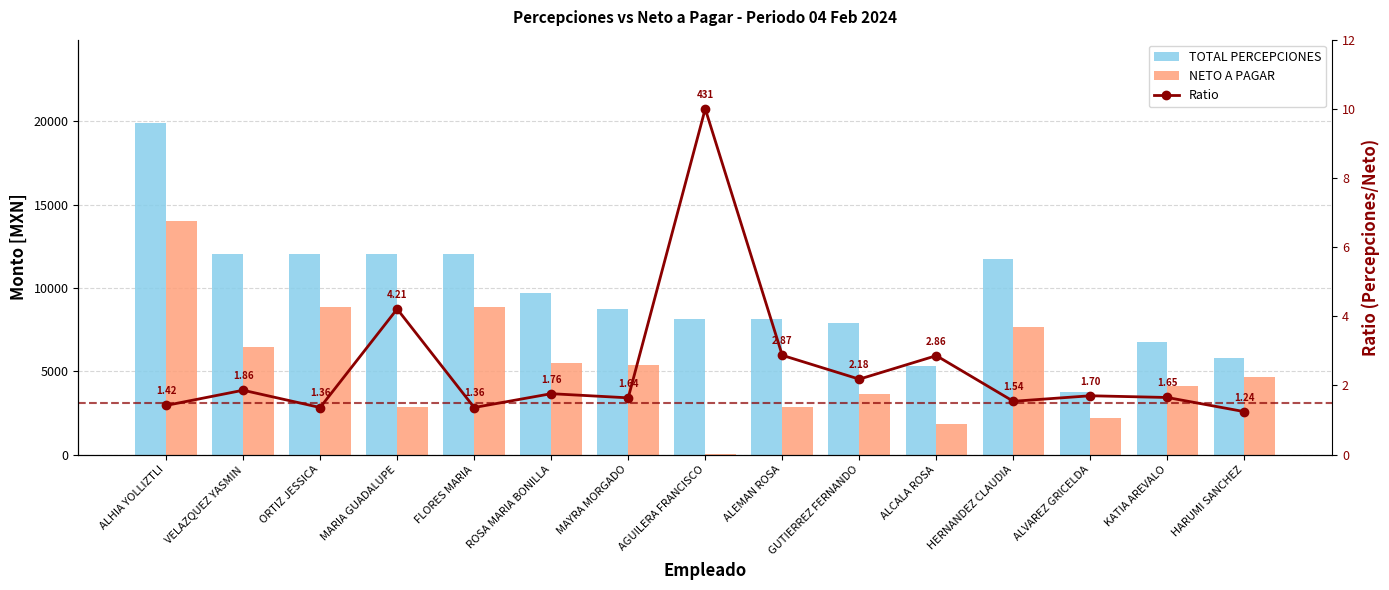

What is the lowest value of the TOTAL PERCEPCIONES series?

3733.9